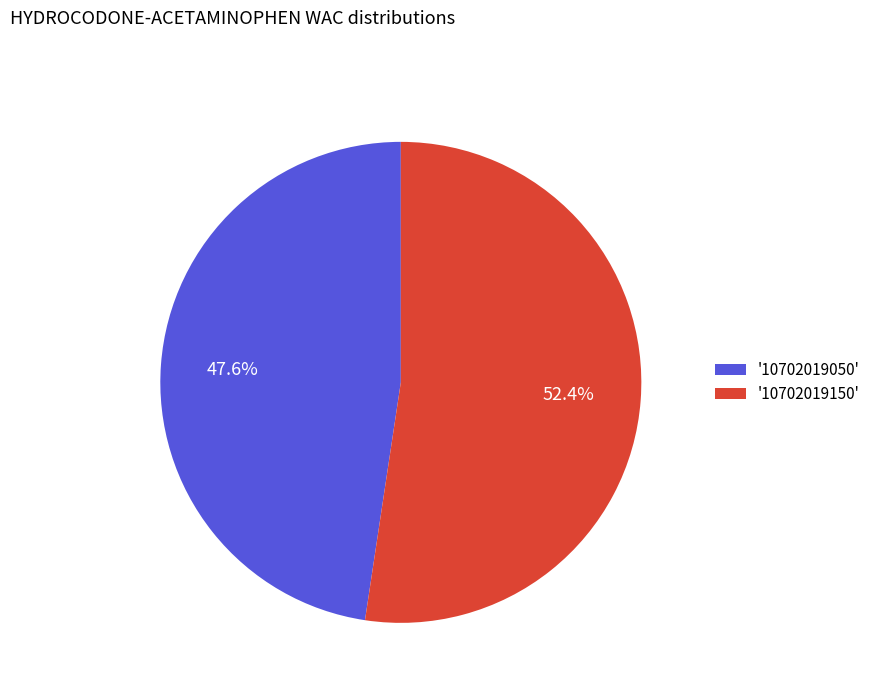

How many segments does this pie chart have?

2